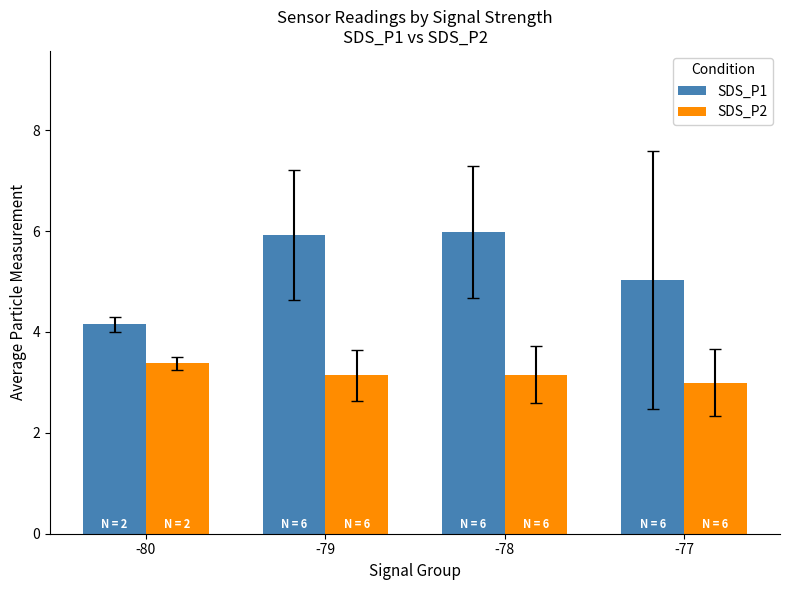

What are all the series names shown in the legend?

SDS_P1, SDS_P2